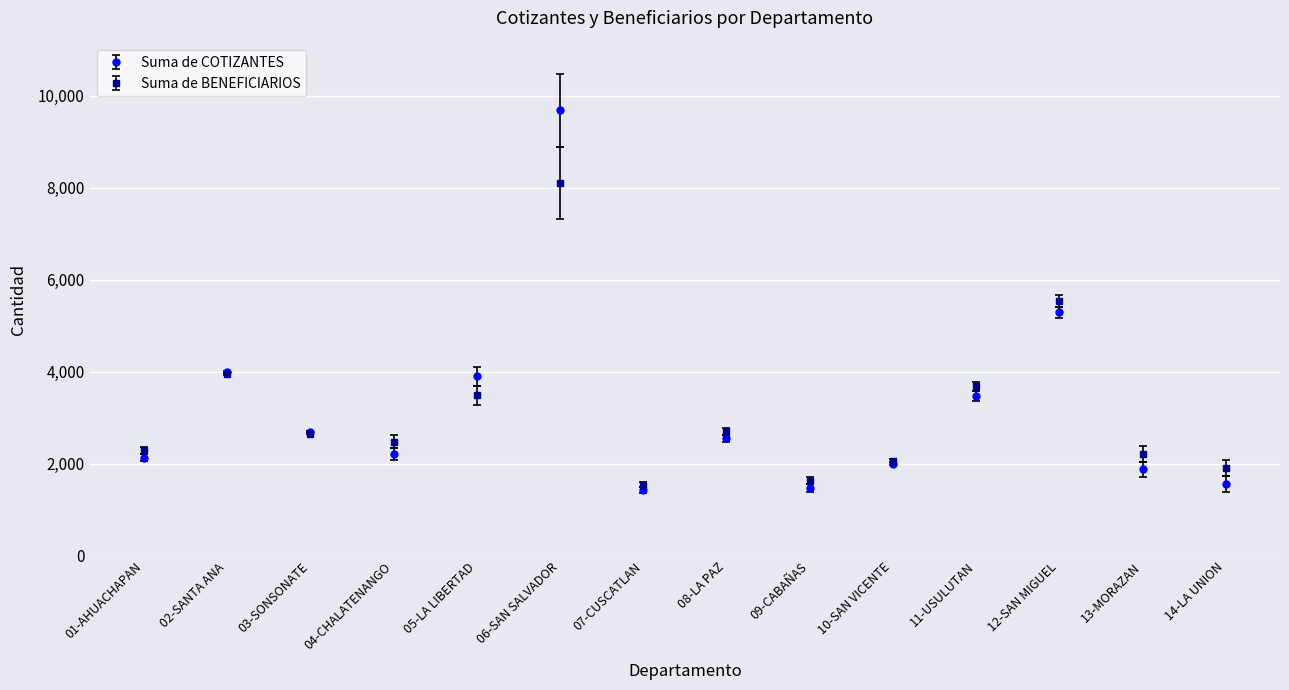

Reading left to right, extract all data points from this chart.

Suma de COTIZANTES: 2134	3996	2694	2217	3906	9681	1428	2552	1474	2000	3478	5296	1882	1556
Suma de BENEFICIARIOS: 2291	3958	2659	2483	3489	8104	1549	2708	1633	2072	3685	5537	2216	1902